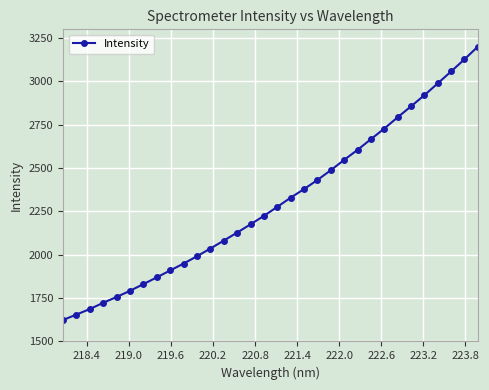

What is the value of the 3rd point from the left?

1686.8